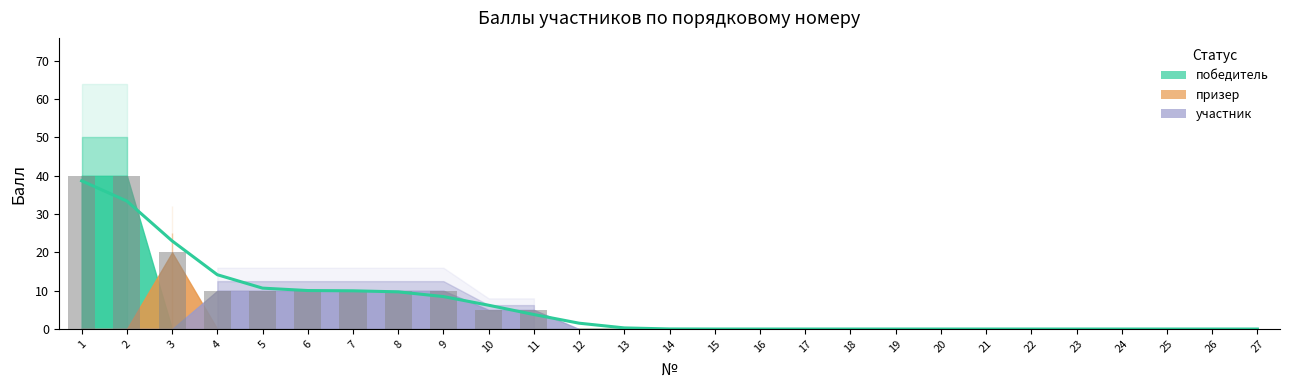

The value of призер at 23 is -10. True or false?

False